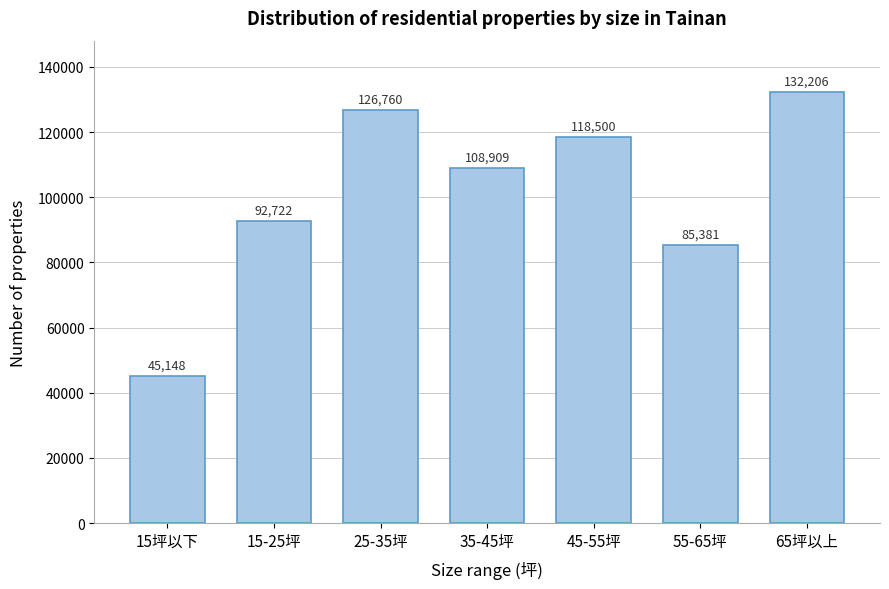

Reading left to right, extract all data points from this chart.

45148	92722	126760	108909	118500	85381	132206